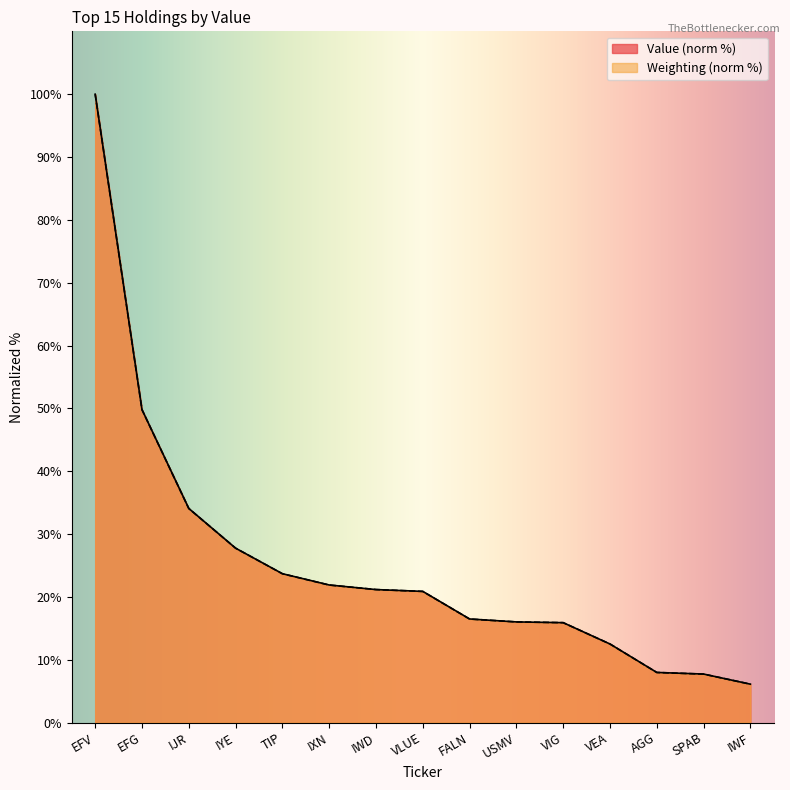

The Weighting series shows 16.4 at VEA. True or false?

False